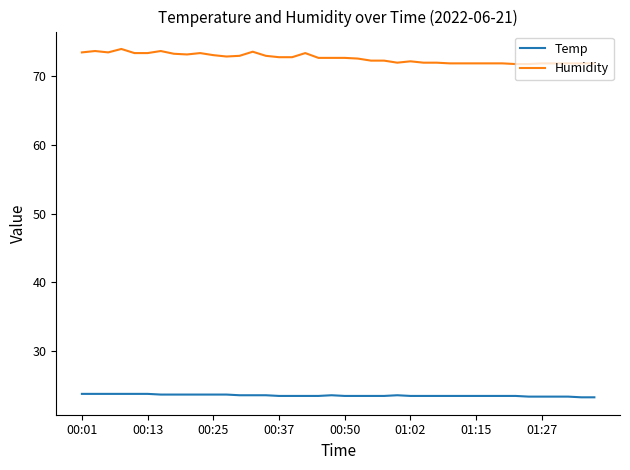

Rank the series by their average value, from lowest to highest.

Temp, Humidity